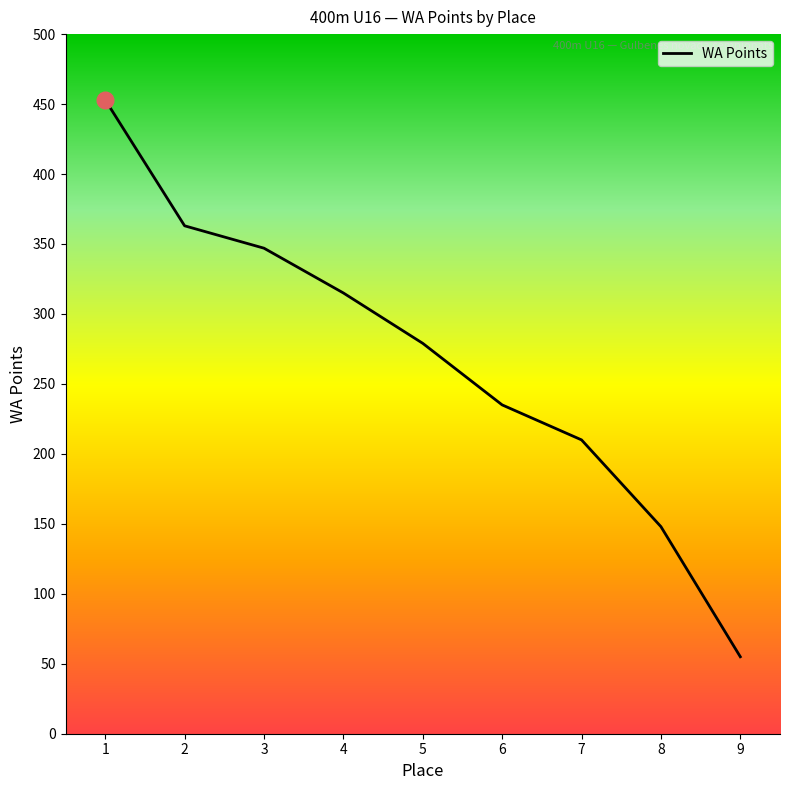

What is the maximum value shown in the chart?

453